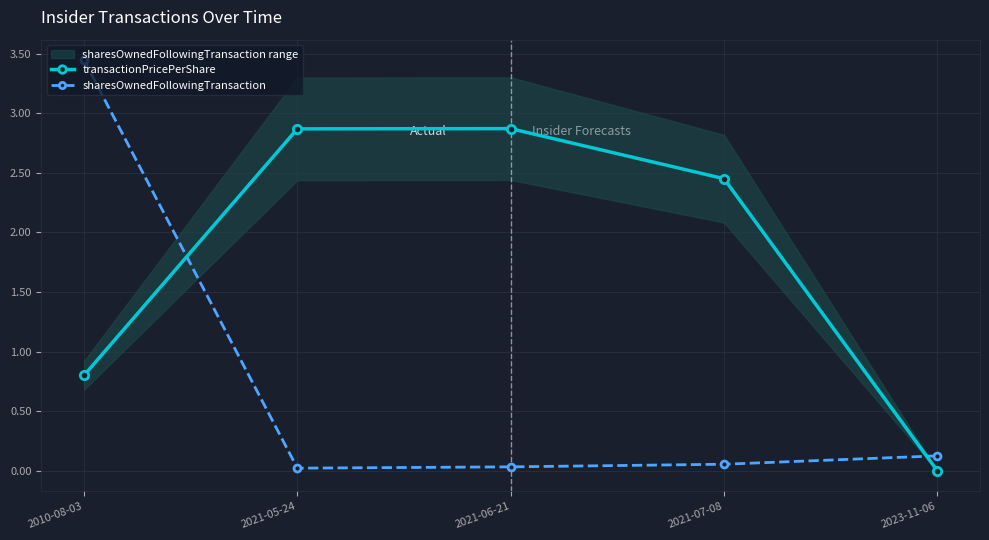

The sharesOwnedFollowingTransaction series shows 1.2 at 2010-08-03. True or false?

False